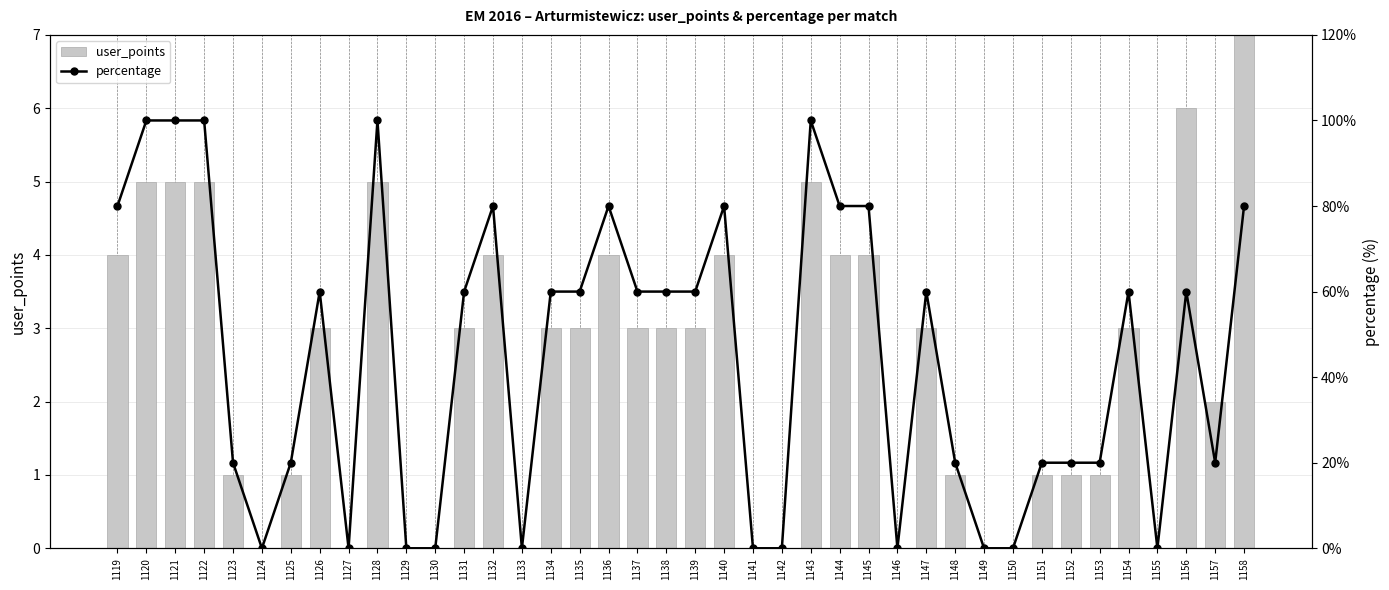

Rank the series by their average value, from highest to lowest.

percentage, user_points